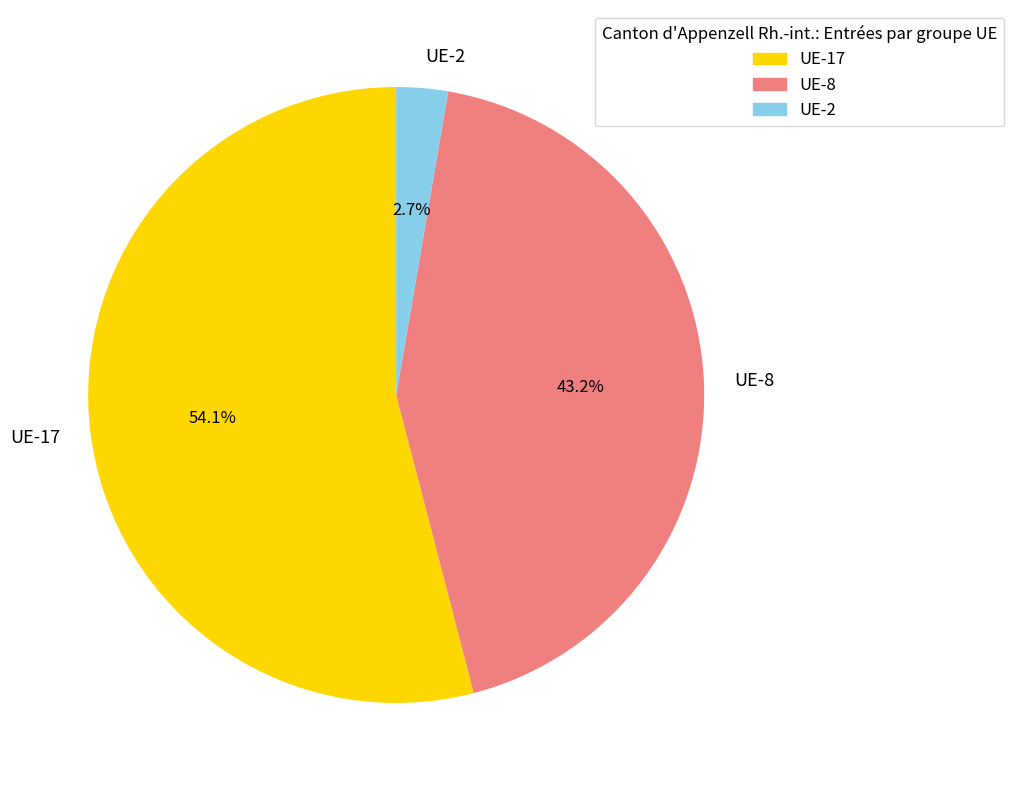

Which has a higher value, UE-17 or UE-2?

UE-17